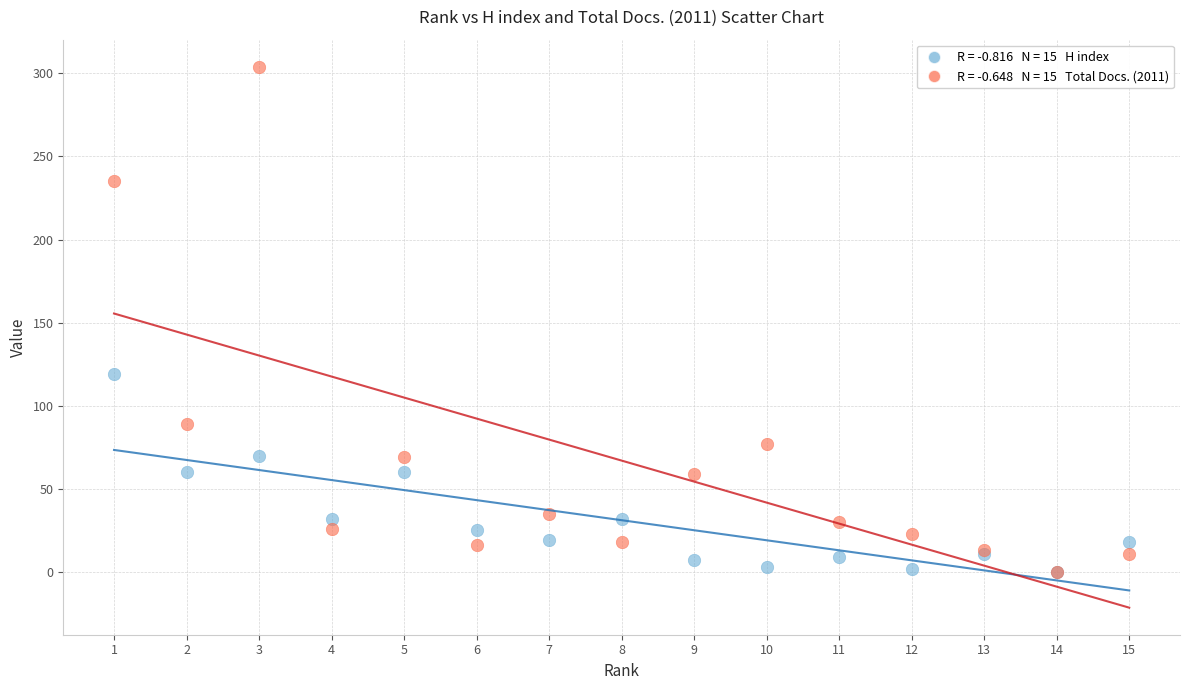

Across all series, what Y value is closest to 152?

119